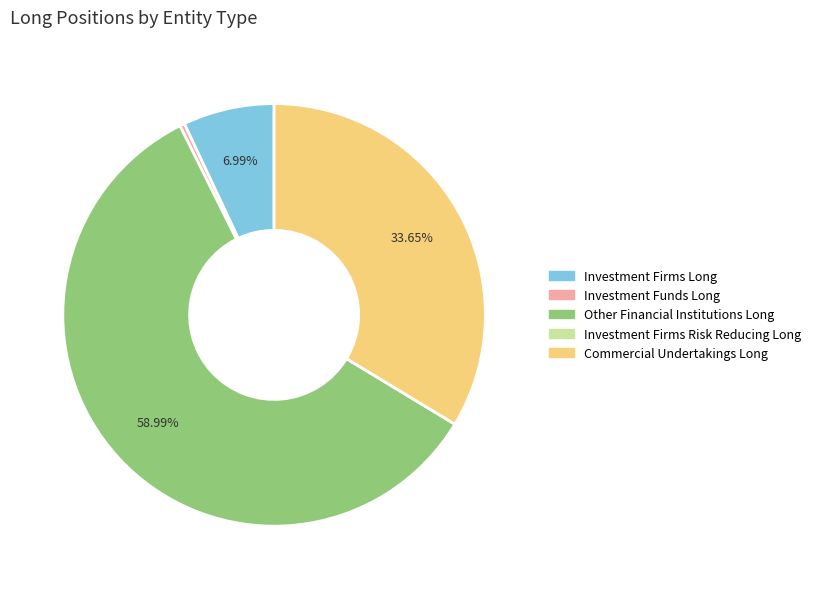

How much of the chart is everything except Commercial Undertakings Long?

66.3%